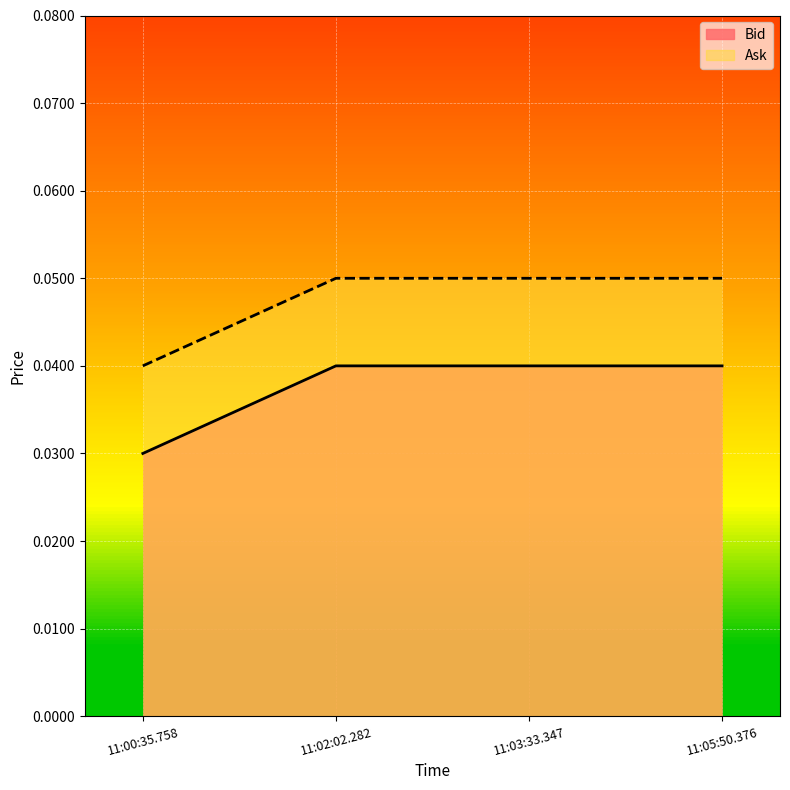

At how many categories does at least one series exceed 0?

4